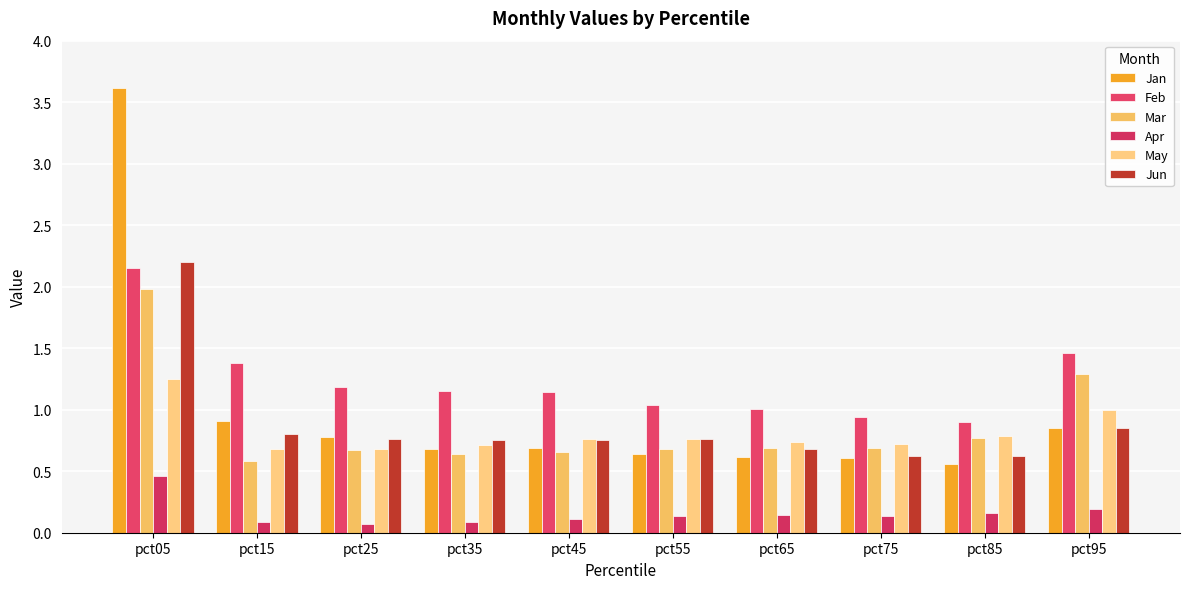

Rank the series by their maximum value, from highest to lowest.

Jan, Jun, Feb, Mar, May, Apr